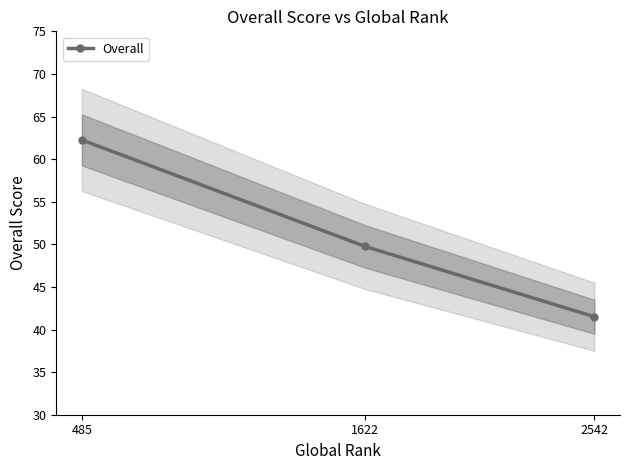

Count the number of categories in the chart.

3